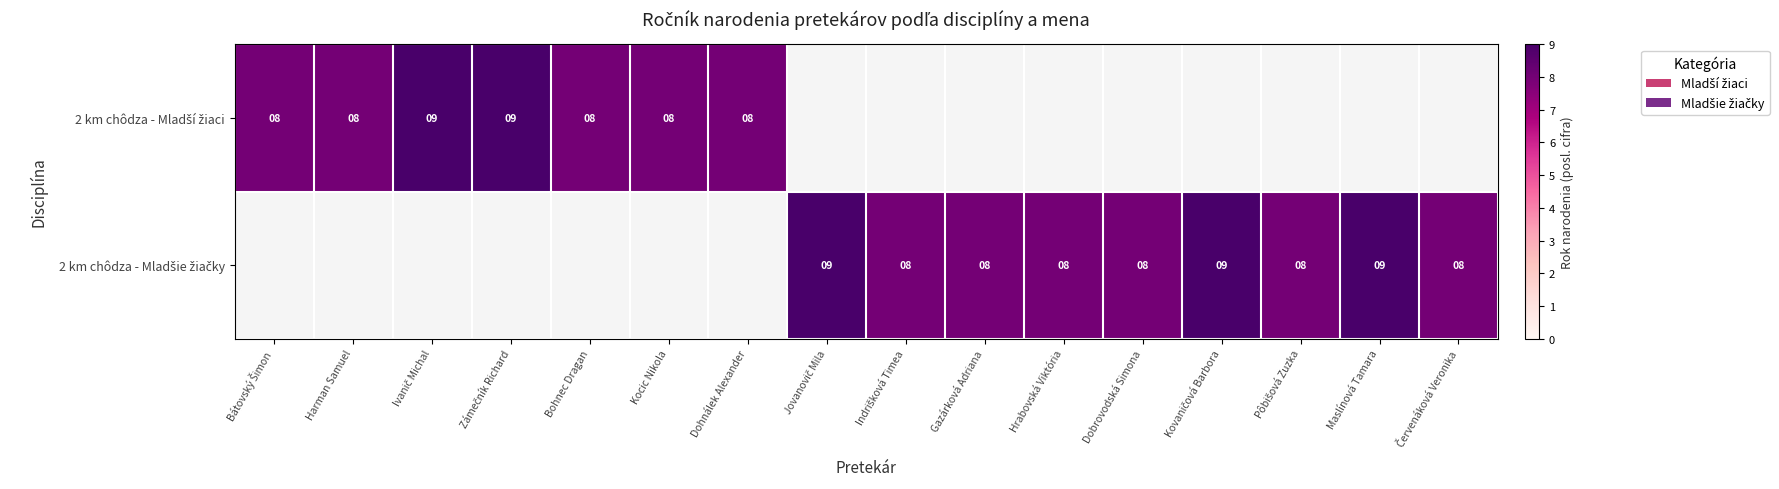

Which series has the largest range (max minus min)?

2 km chôdza - Mladší žiaci